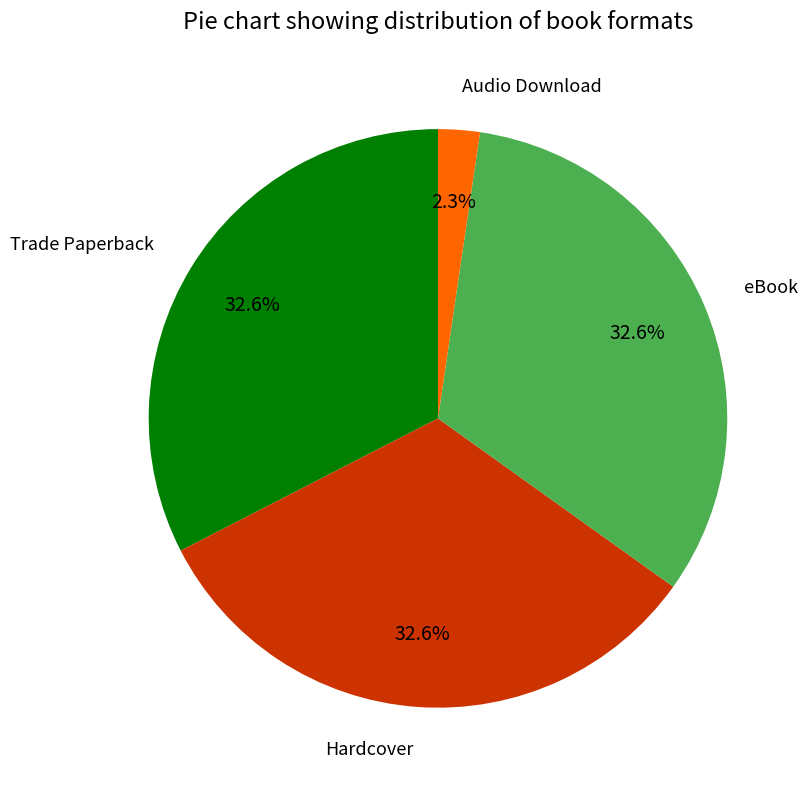

Is there any slice that represents more than half of the pie?

No